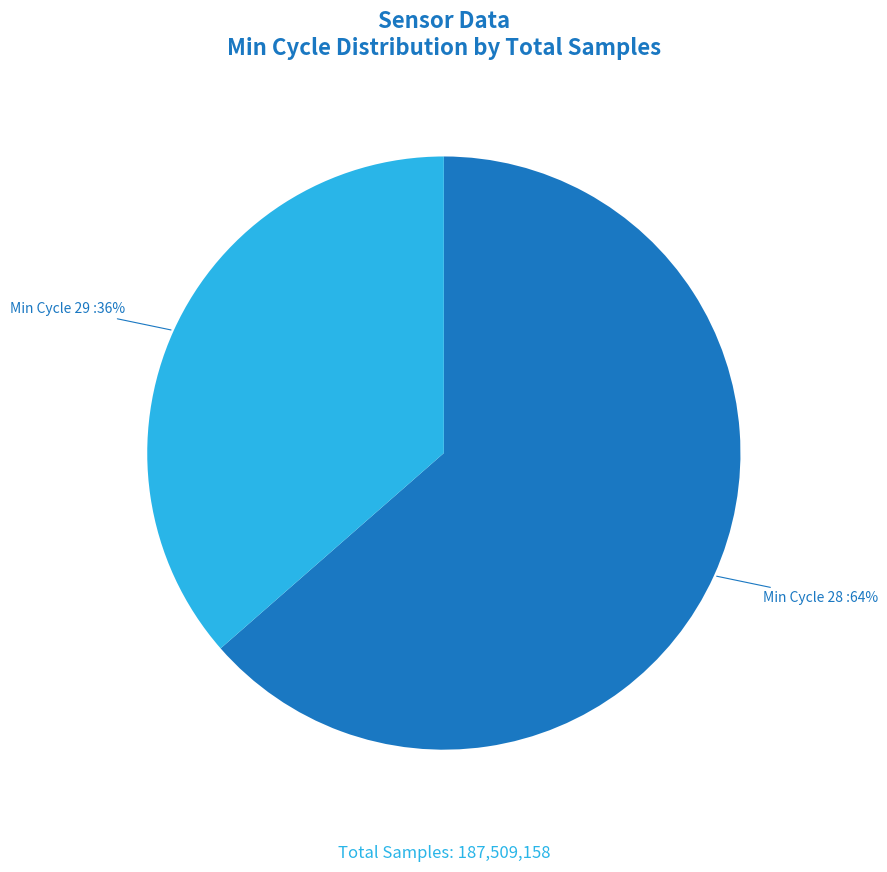

Is there any slice that represents more than half of the pie?

Yes